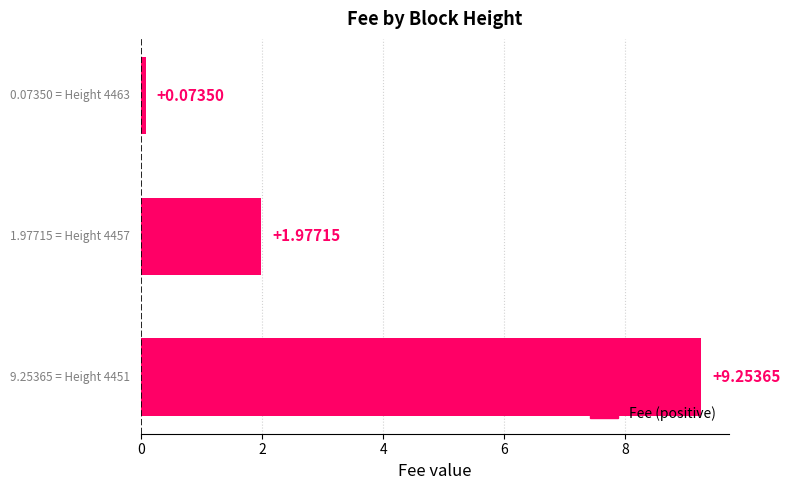

What is the sum of all values?

11.3